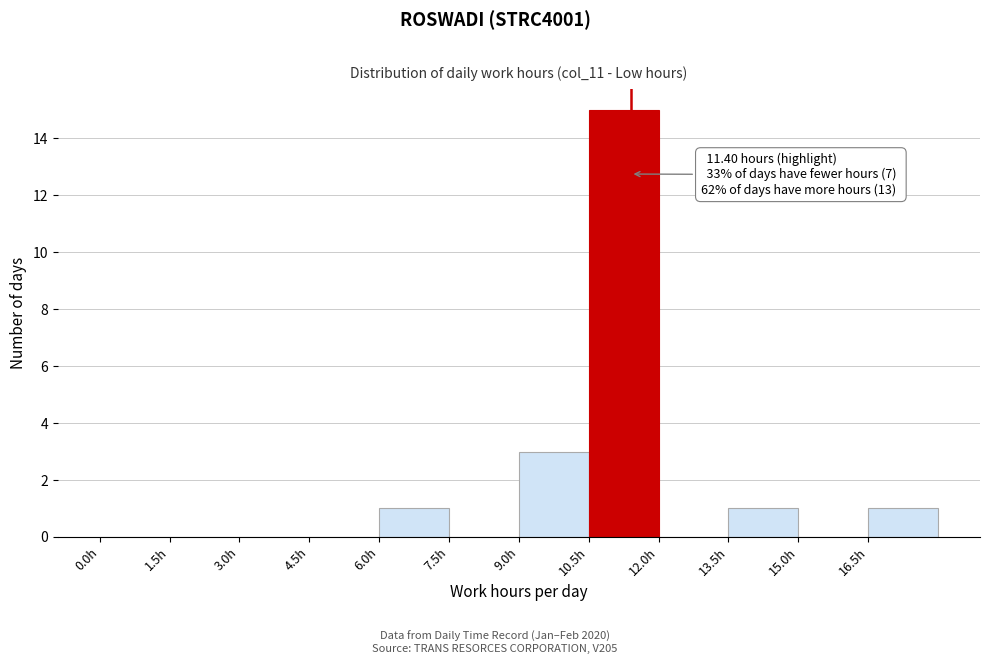

Over which range of the x-axis is the bar tallest?

10.5 to 12.0